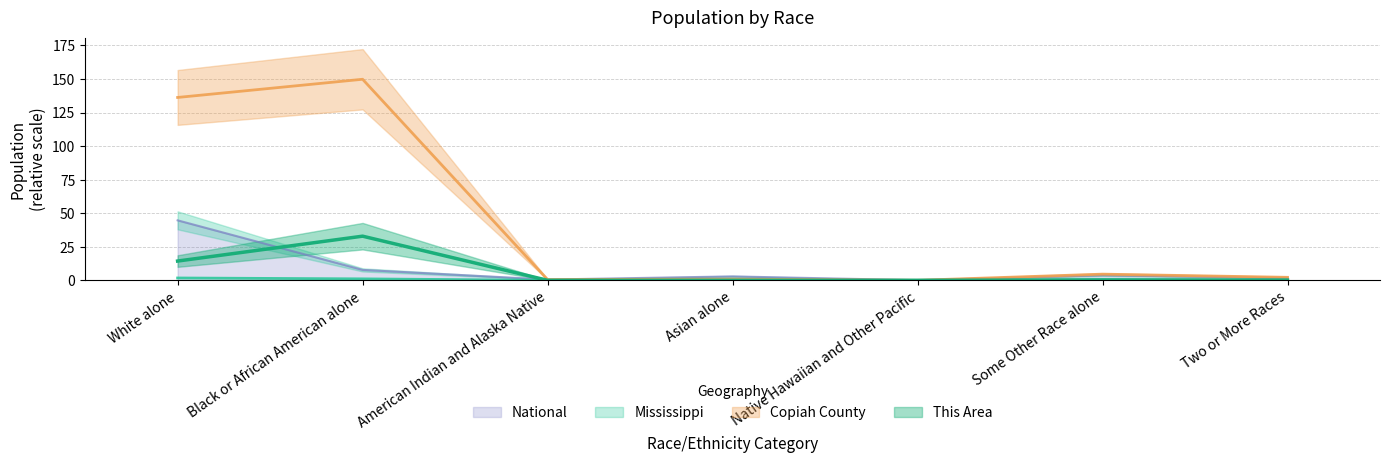

What are all the series names shown in the legend?

This Area, Copiah County, Mississippi, National